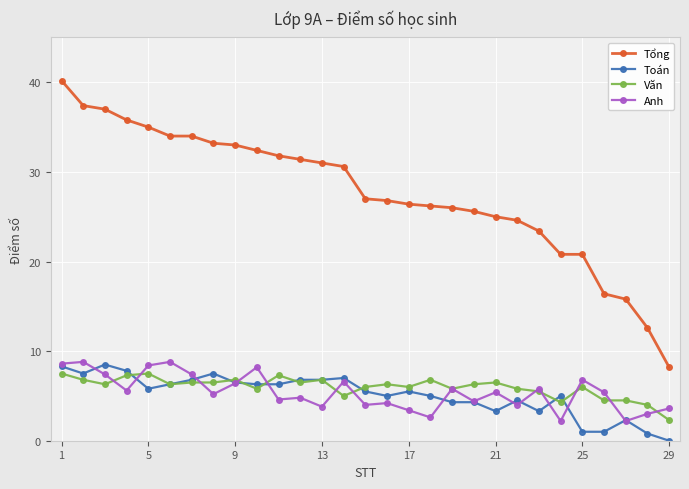

Which series has the largest range (max minus min)?

Tổng